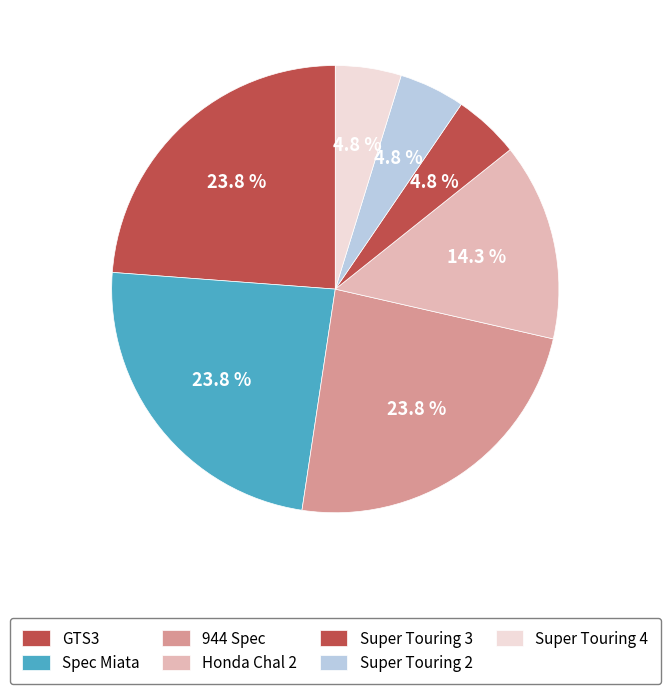

To the nearest percent, what is the combined percentage of Super Touring 4 and Super Touring 3?

10%